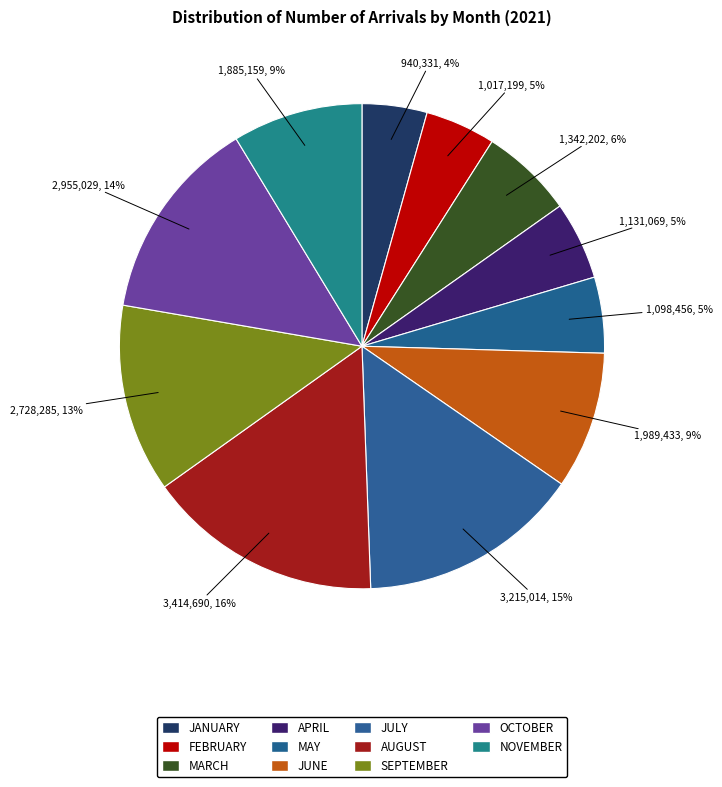

Count the number of slices in the pie.

11